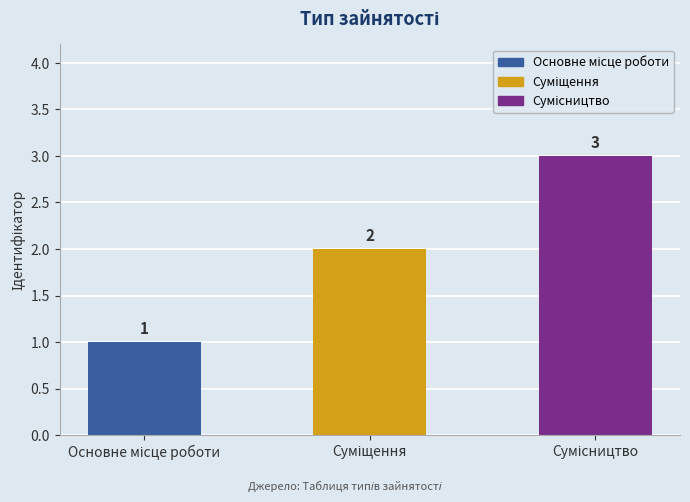

How many values are between 1 and 3?

3